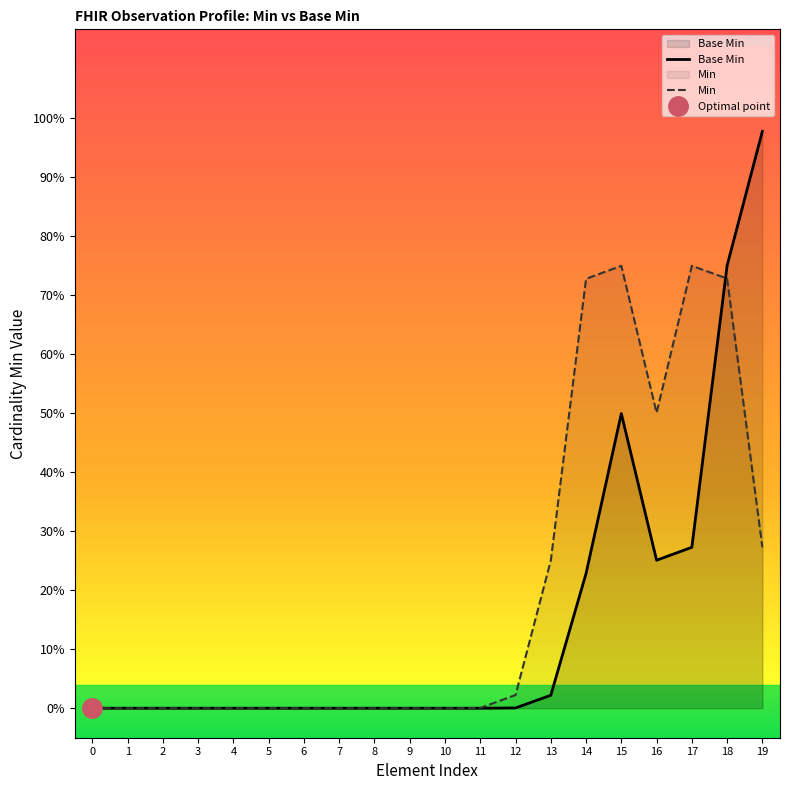

Which category has the highest value in the Min series?

15